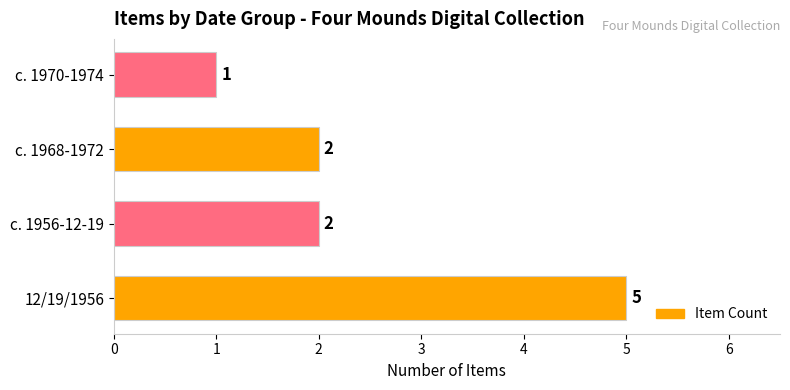

Approximately how many times larger is the value at 12/19/1956 compared to c. 1970-1974?

5.0